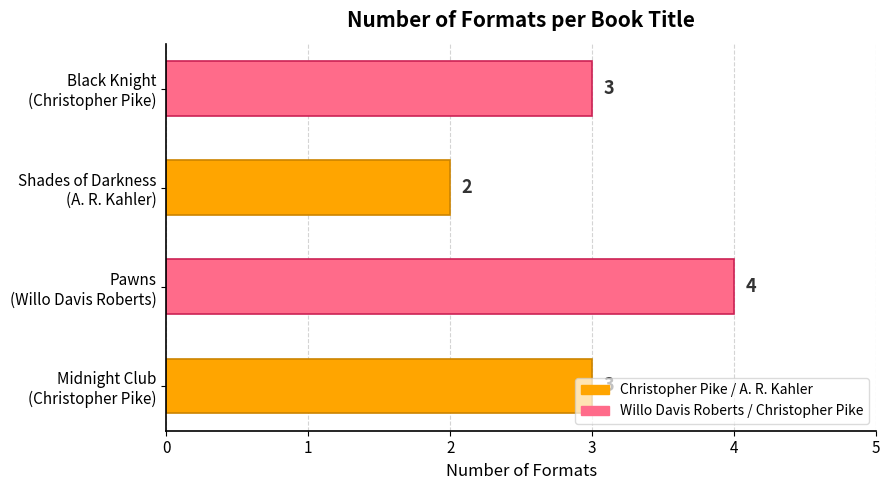

What is the average value?

3